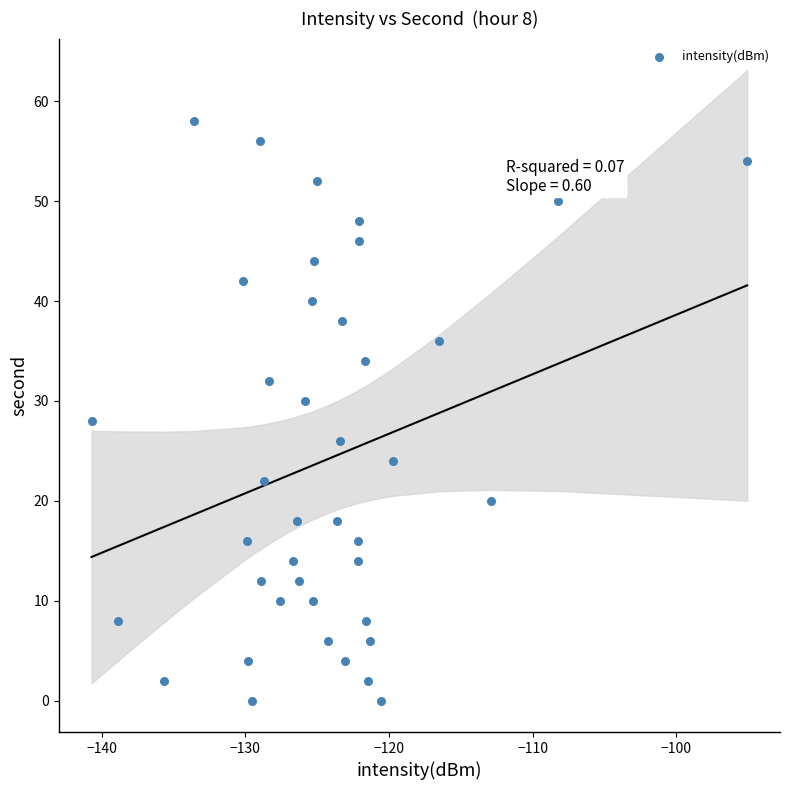

What is the range of Y values (max minus min)?

58